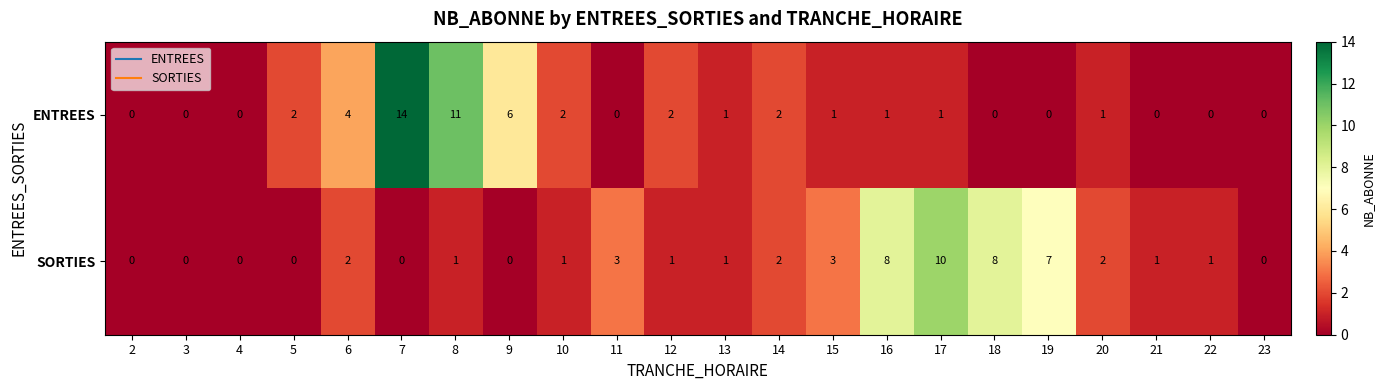

What is the highest value of the SORTIES series?

10